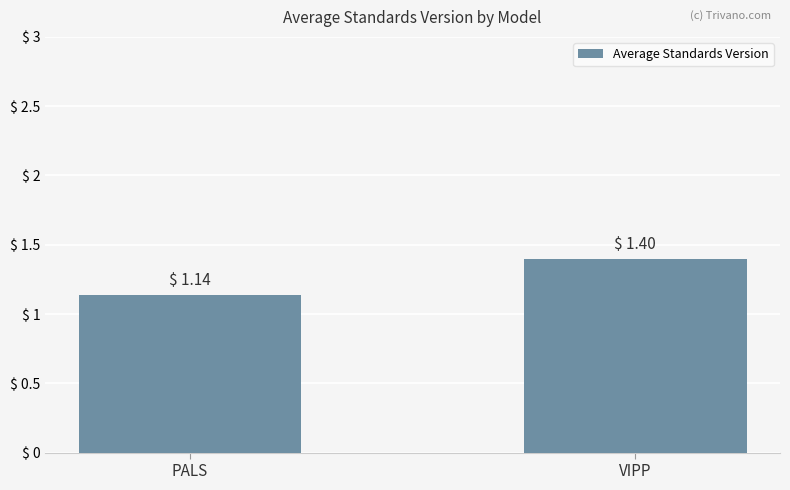

What is the approximate value at VIPP?

1.4